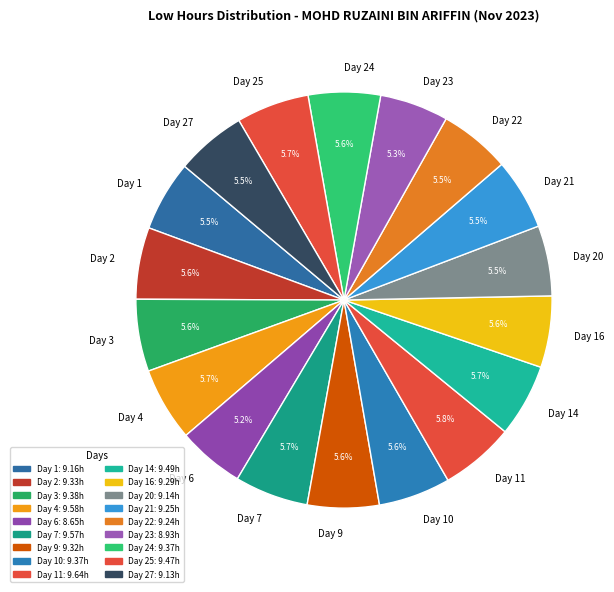

How many slices are in this pie chart?

18